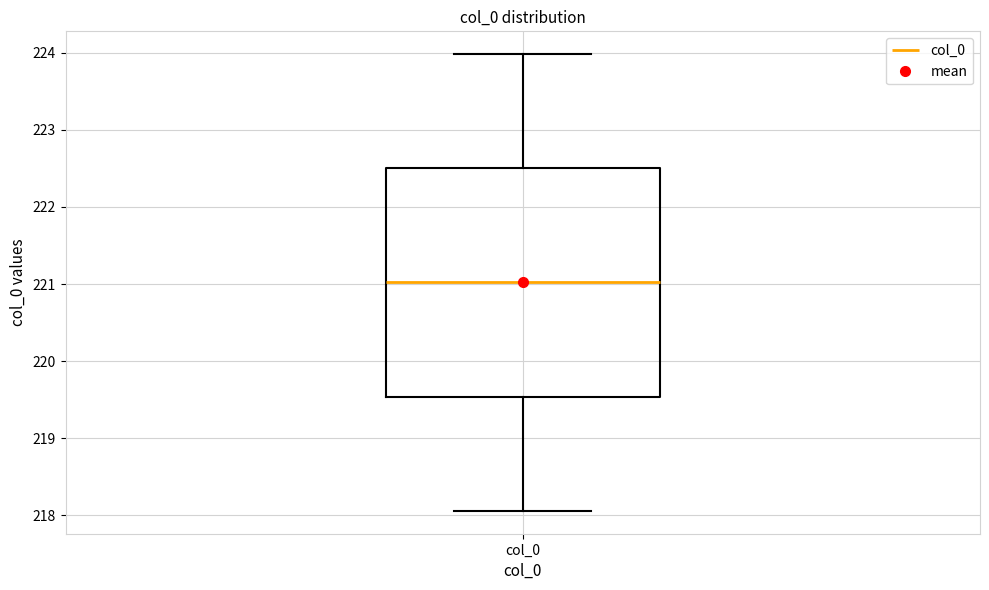

Where does the median line of the box for col_0 sit on the y-axis? The values are not printed on the chart, so give them approximately, as read against the axis.

221.0